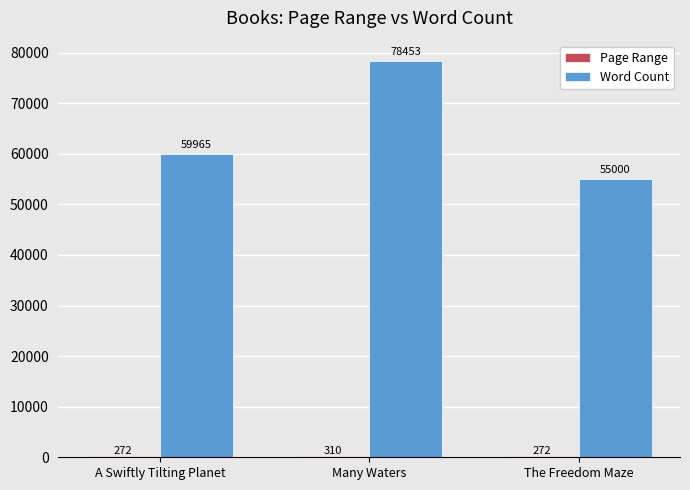

Which series has the widest spread of values?

Word Count